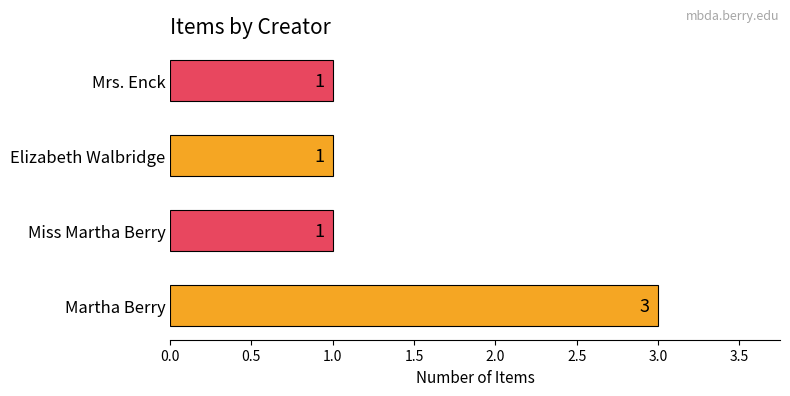

True or false: the data shows 2 at Martha Berry.

False